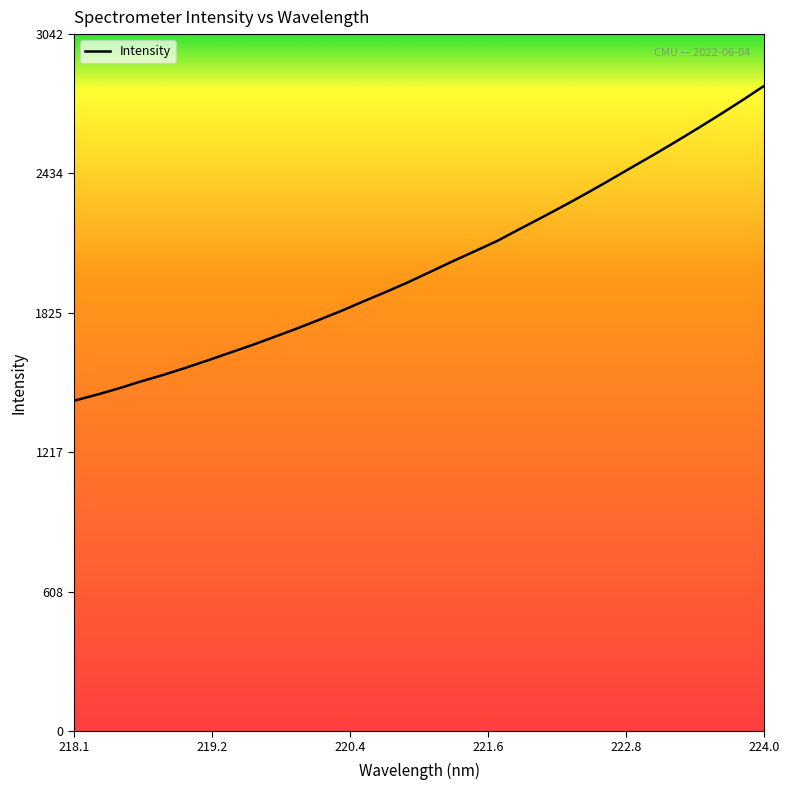

What is the maximum value shown in the chart?

2817.5